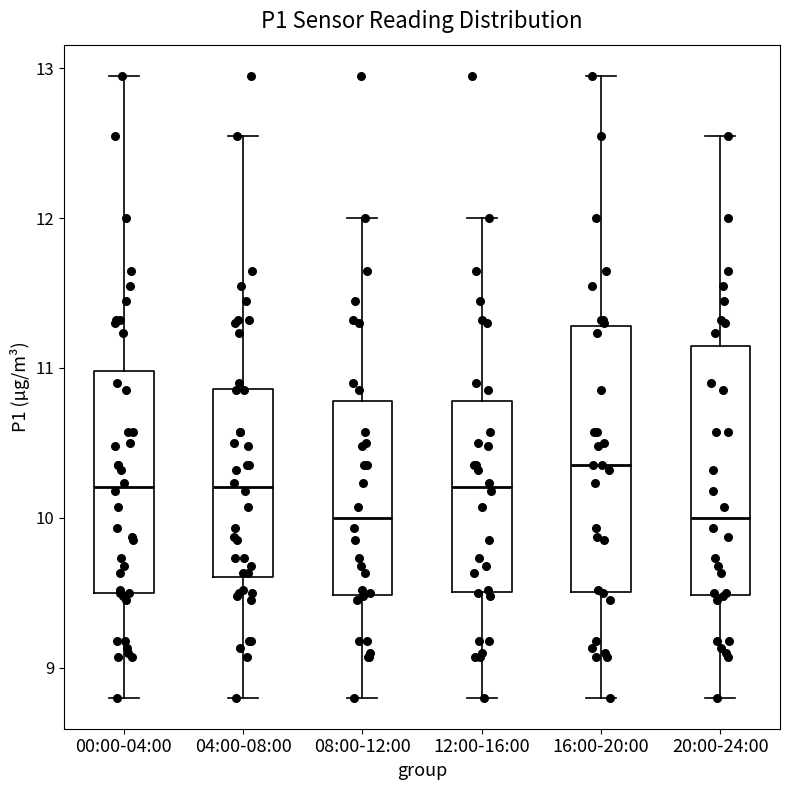

Where does the upper whisker of the box for 20:00-24:00 end on the y-axis? The values are not printed on the chart, so give them approximately, as read against the axis.

12.6